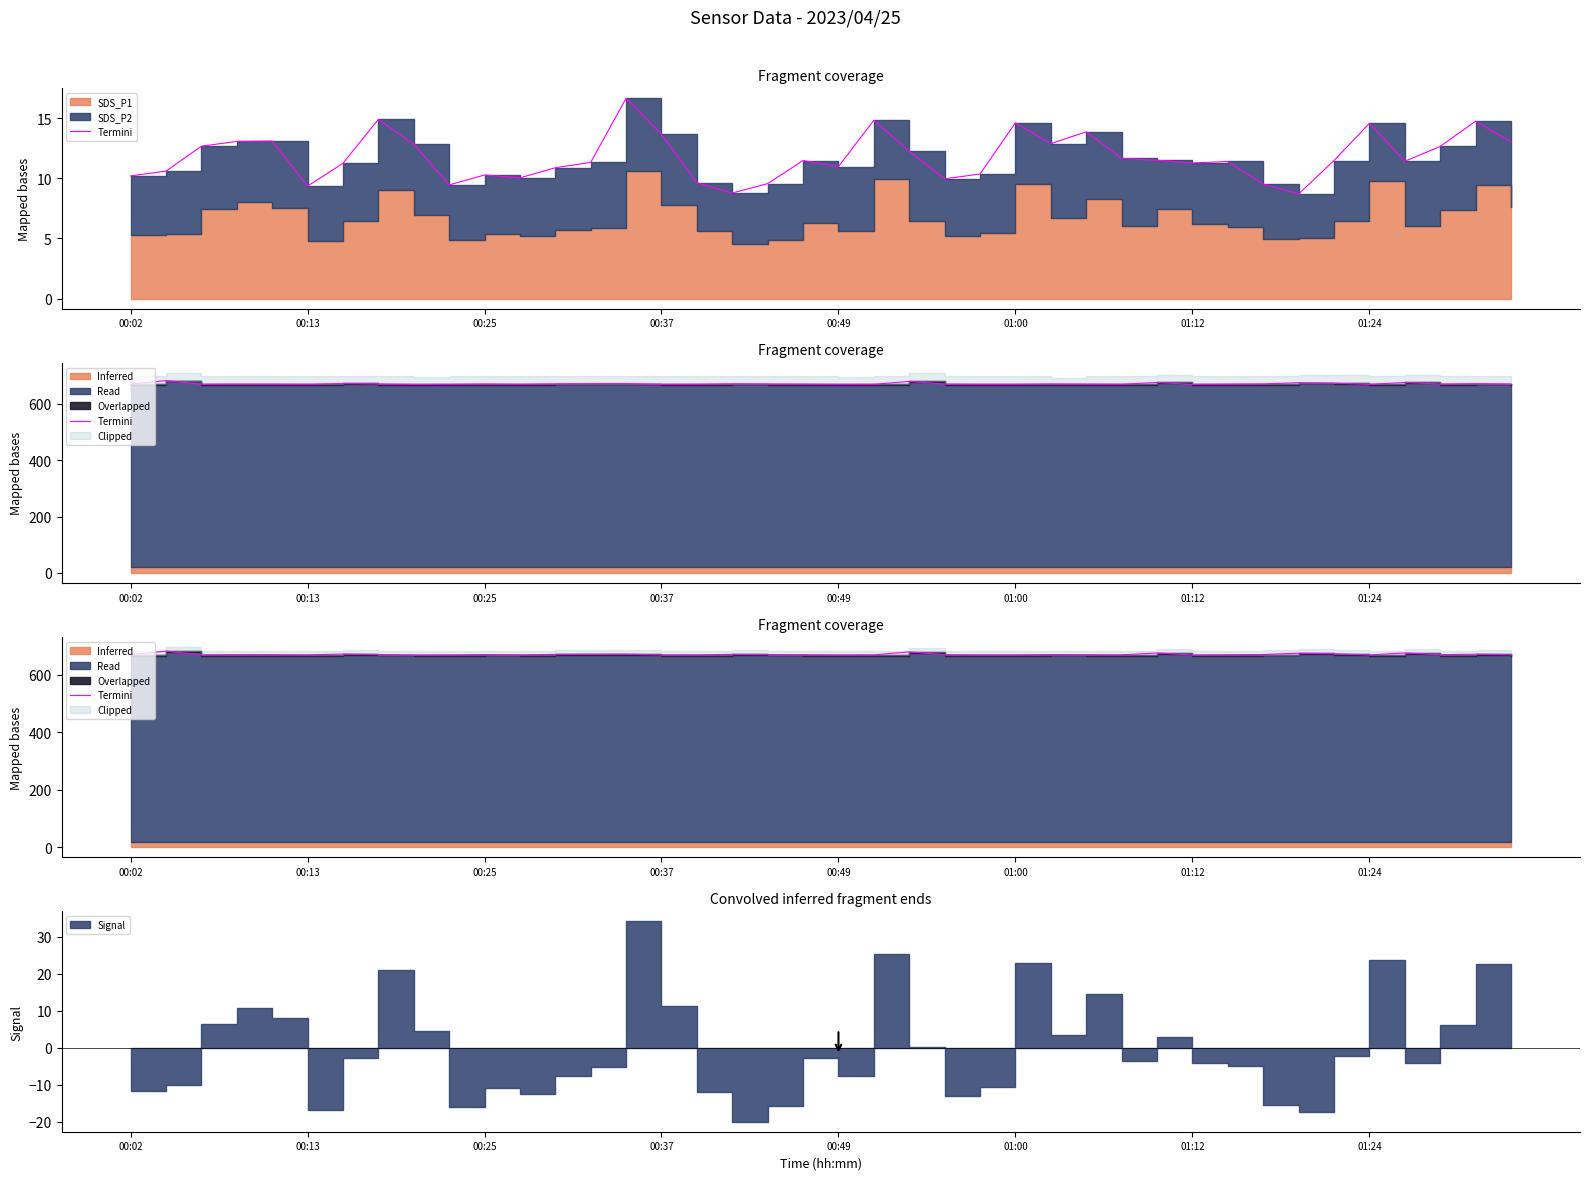

The value at 00:25 is 455.5. True or false?

False